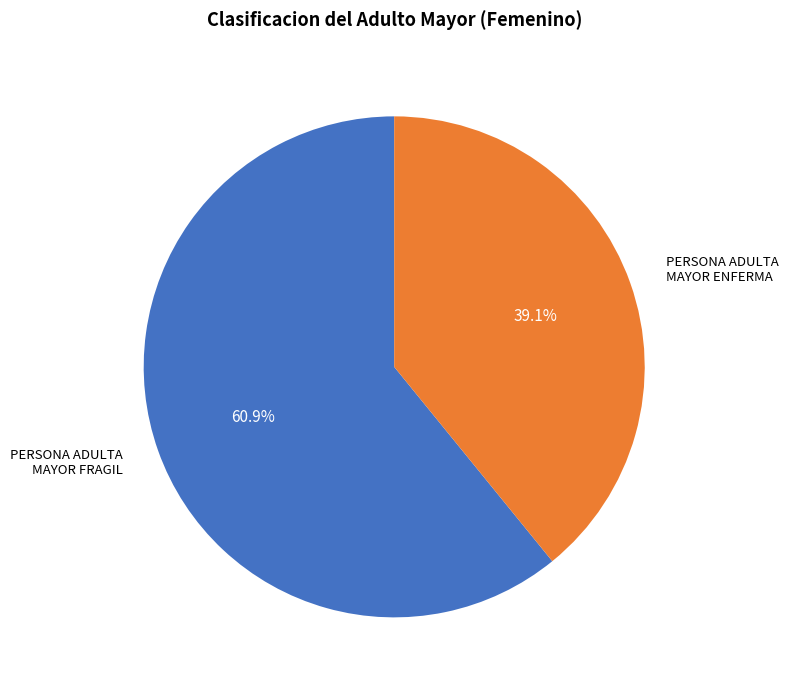

Count the number of slices in the pie.

2